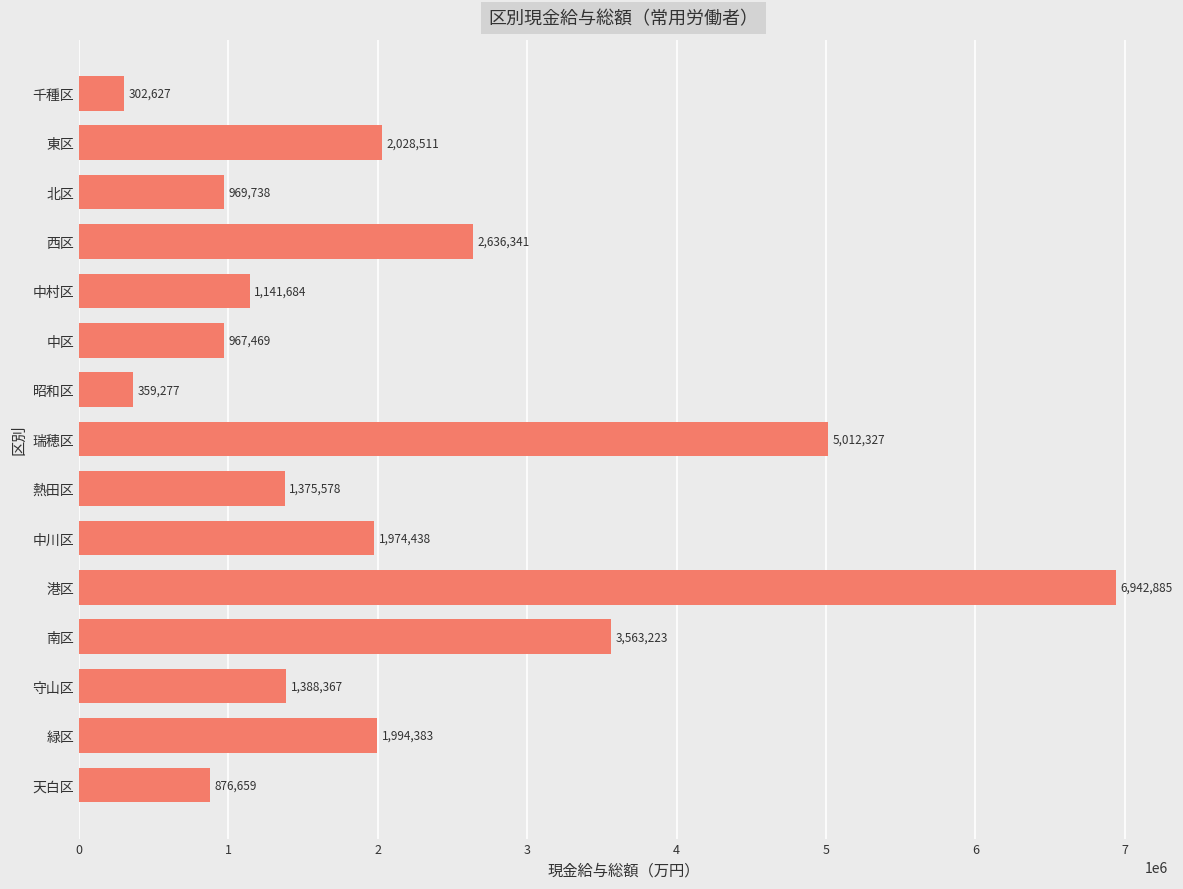

Is it true that the value at 昭和区 is 617696?

False